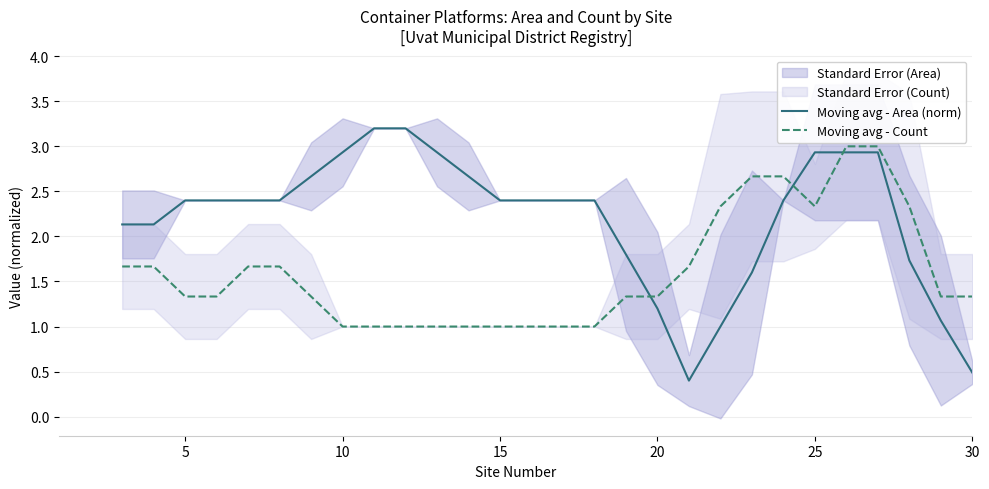

The value of Moving avg - Area (norm) at 23 is 0.8. True or false?

False